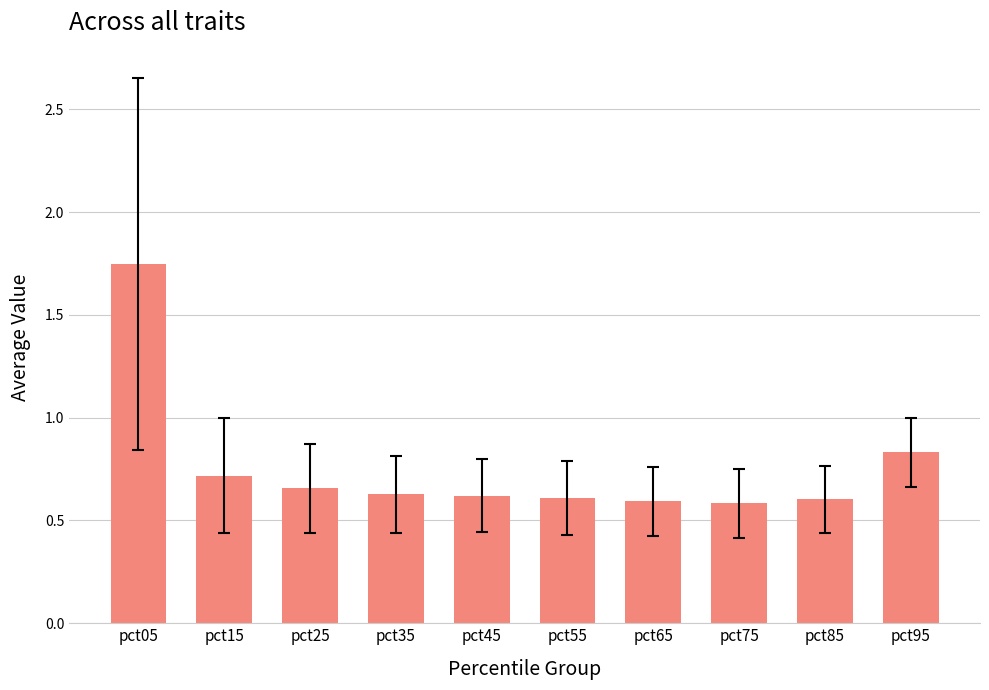

The chart shows a value of 0.6 at pct35. True or false?

True